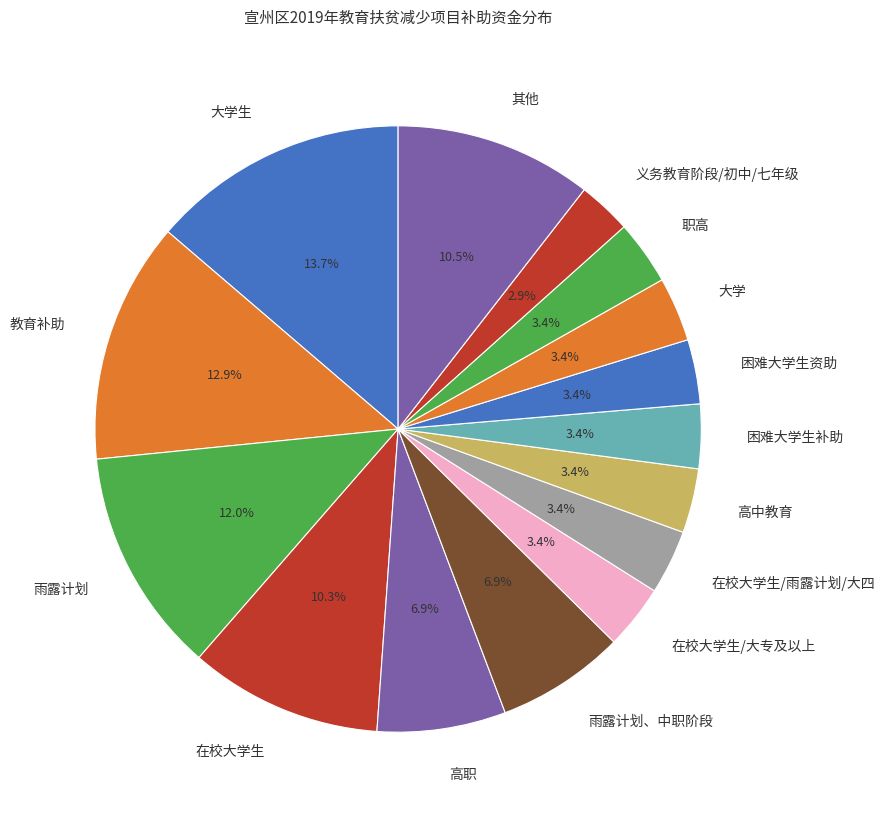

Is the sum of 其他 and 雨露计划、中职阶段 greater than half?

No